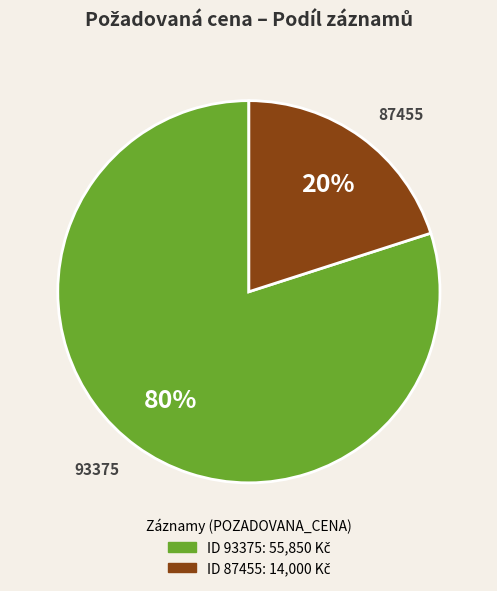

Rank the categories by value from lowest to highest.

87455, 93375